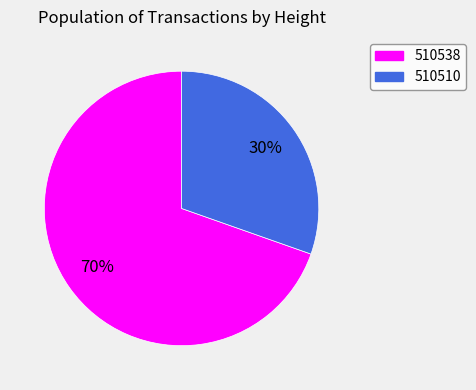

True or false: 510538 accounts for 79% of the total.

False